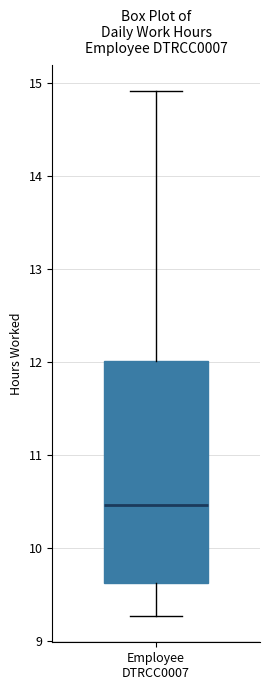

Where does the lower whisker of the box for Employee DTRCC0007 end on the y-axis? The values are not printed on the chart, so give them approximately, as read against the axis.

9.3